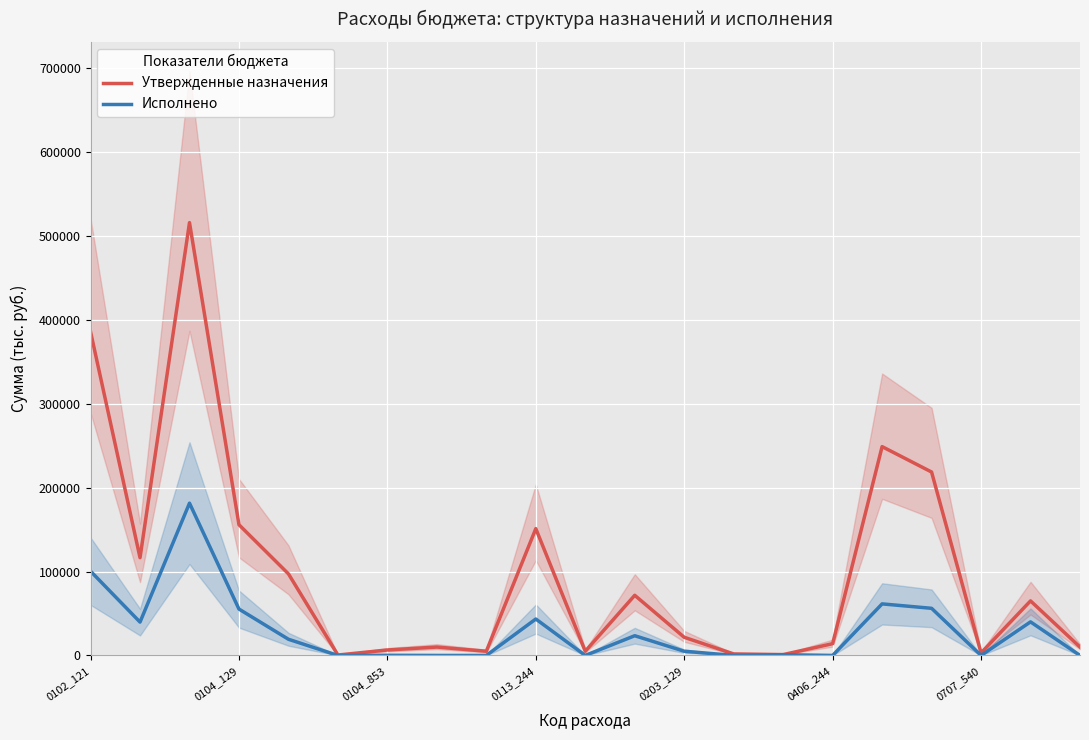

At how many categories does at least one series exceed 281?

21